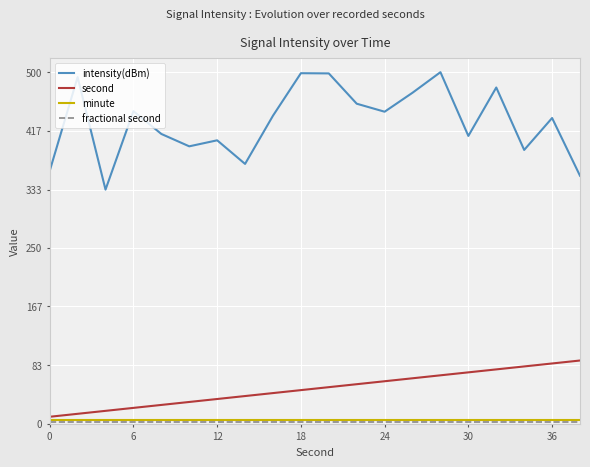

Which series has the widest spread of values?

intensity(dBm)